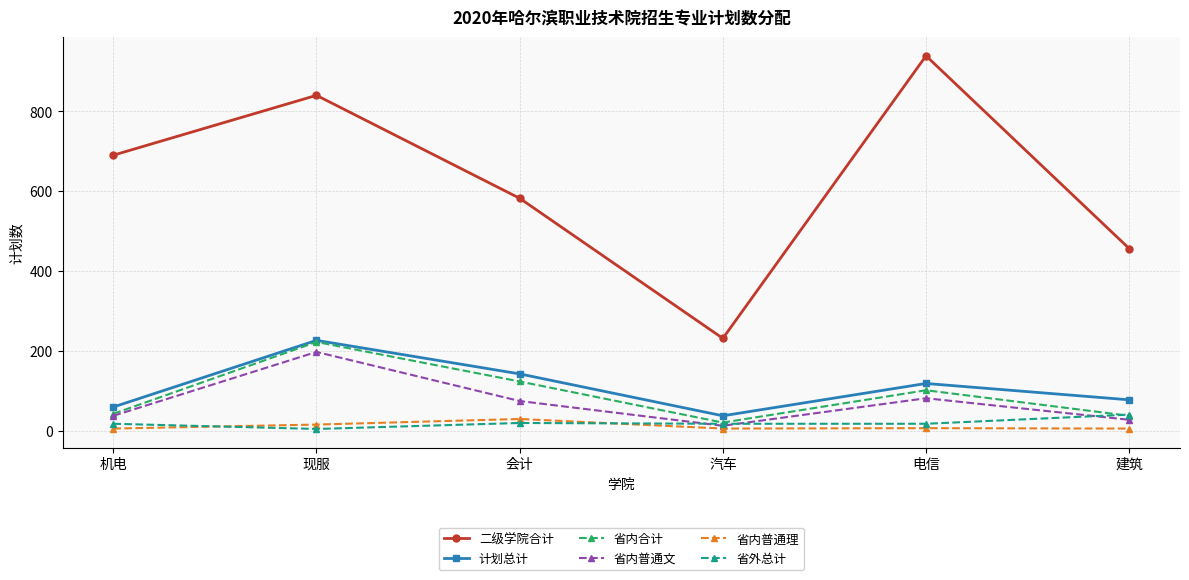

Between 汽车 and 建筑, which series saw the biggest shift?

二级学院合计